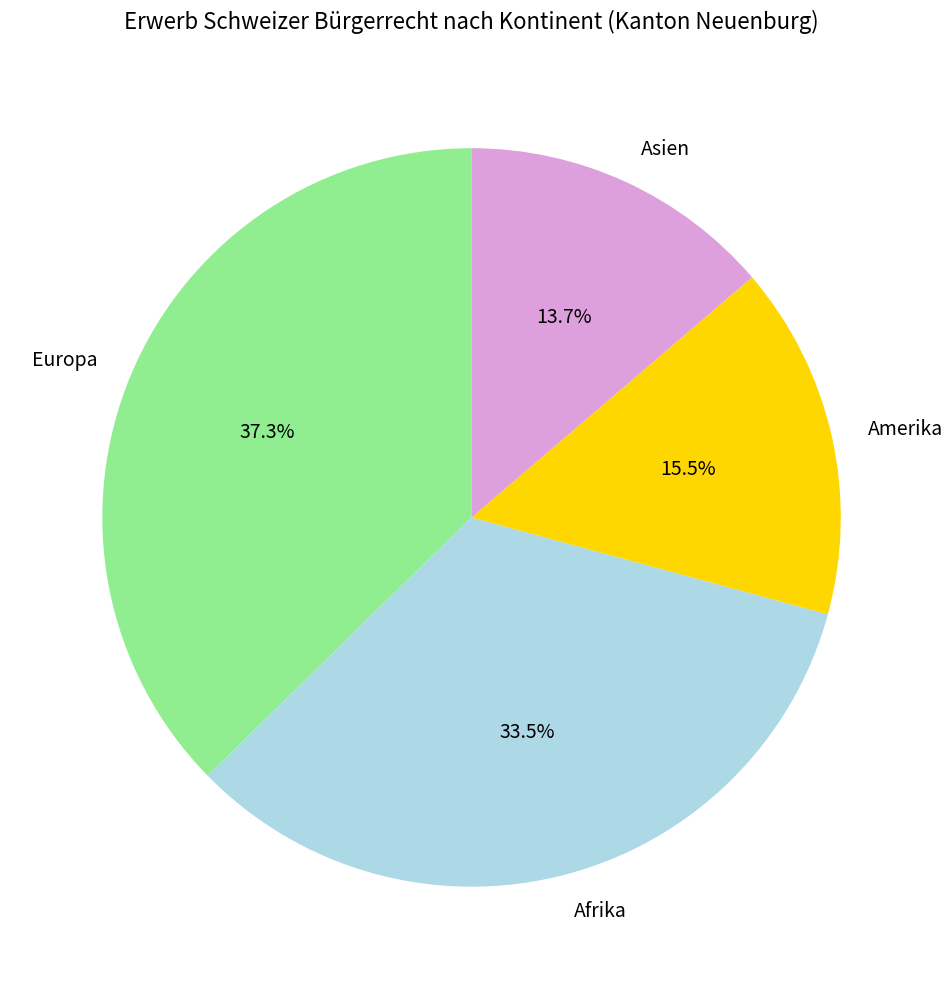

Is Amerika the majority of the pie?

No